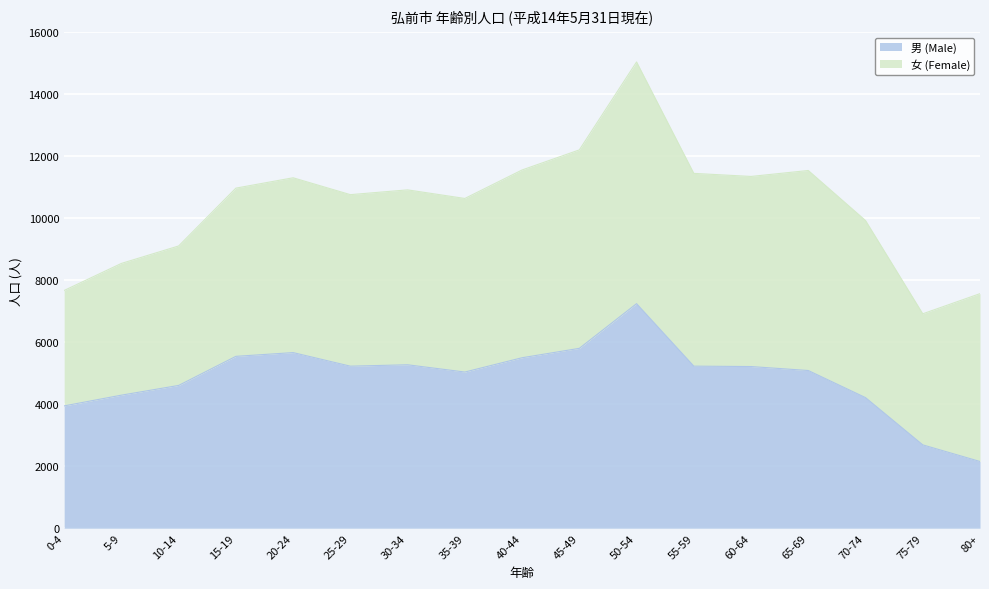

What is the change in value from 55-59 to 75-79?

-2539